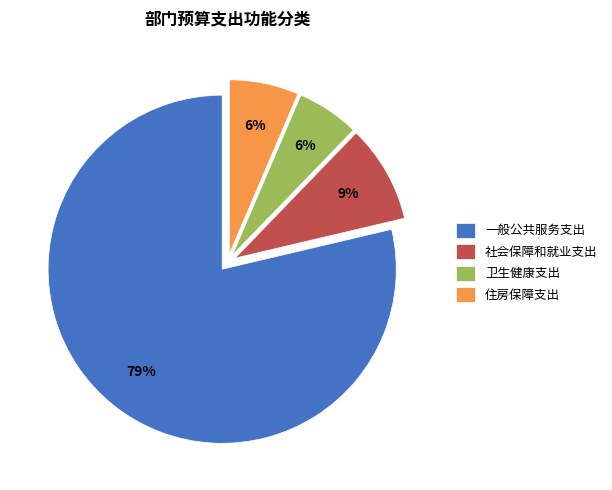

What percentage is the 一般公共服务支出 slice, to the nearest percent?

79%